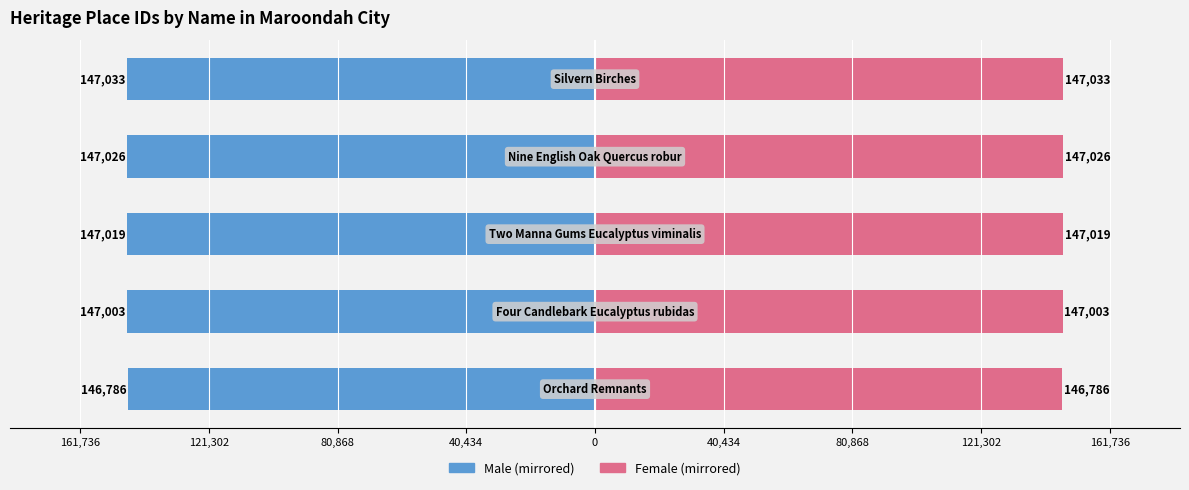

How many distinct data groups are displayed?

2